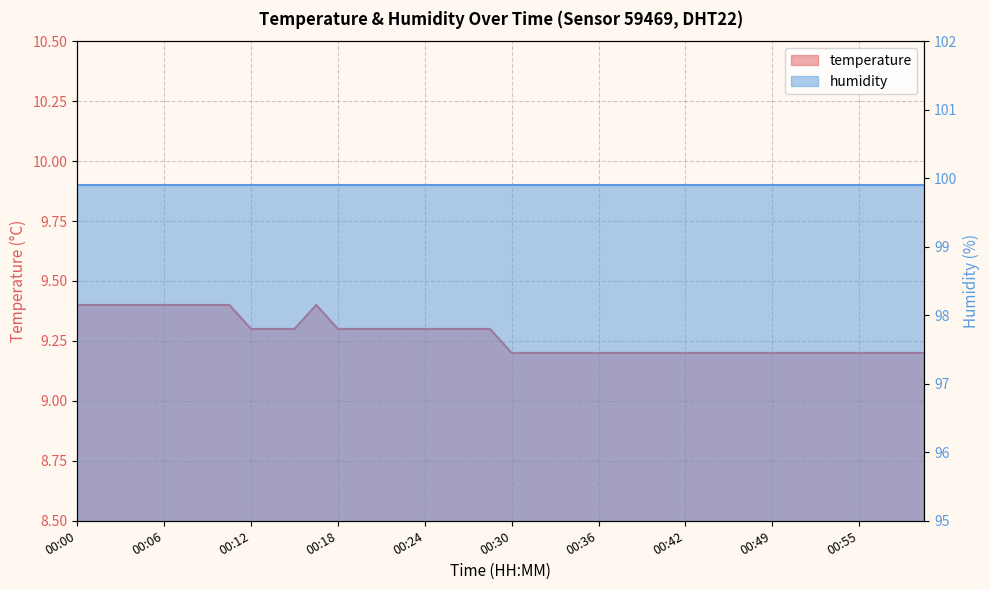

What position from the left is 00:24?

17